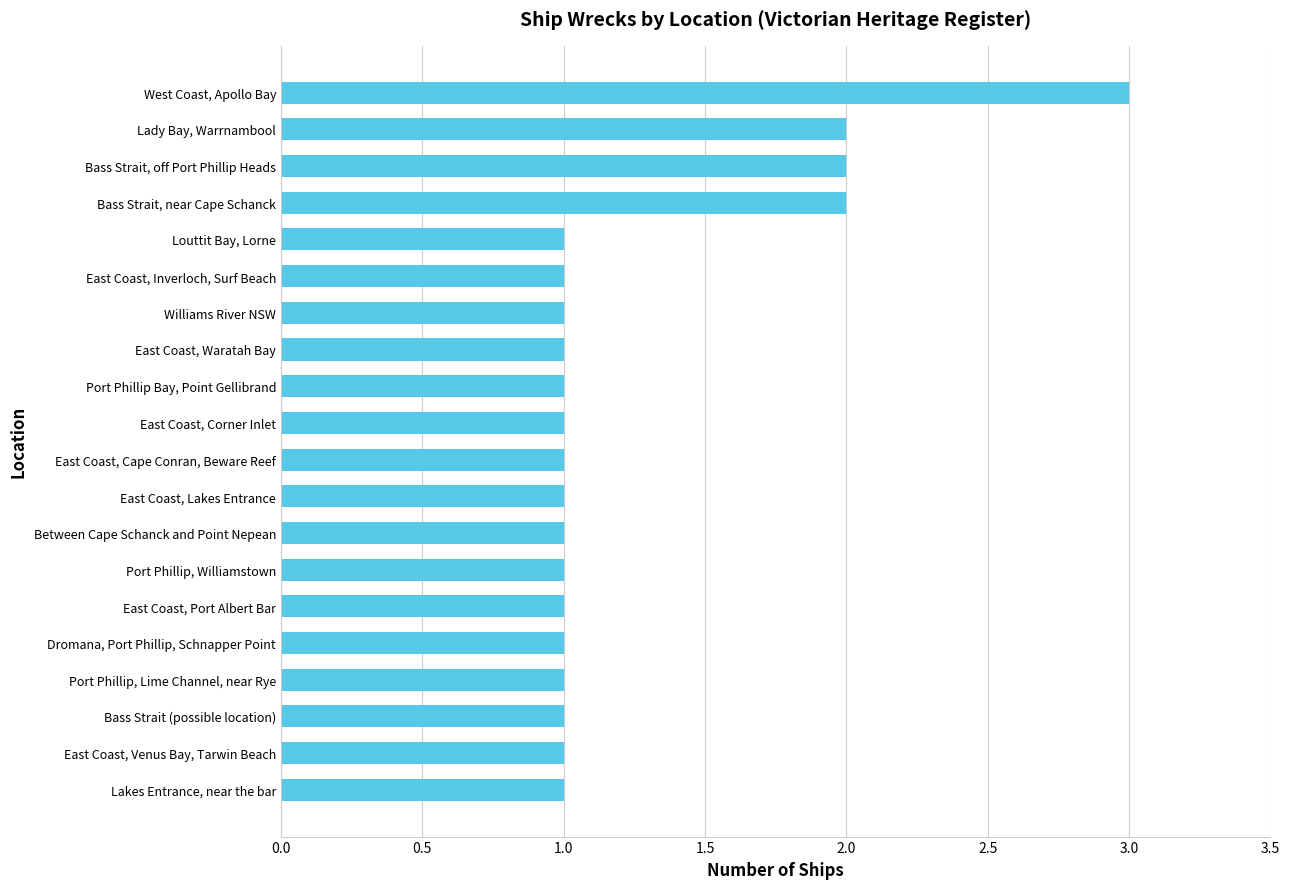

Approximately how many times larger is the value at Williams River NSW compared to Port Phillip Bay, Point Gellibrand?

1.0